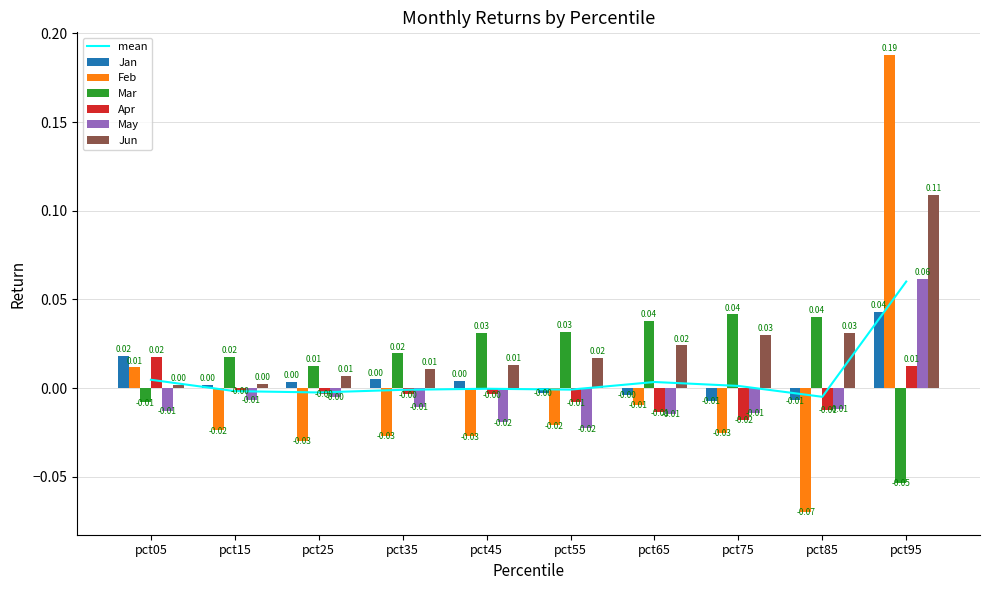

Is it true that Jun equals 0.0 at pct75?

False